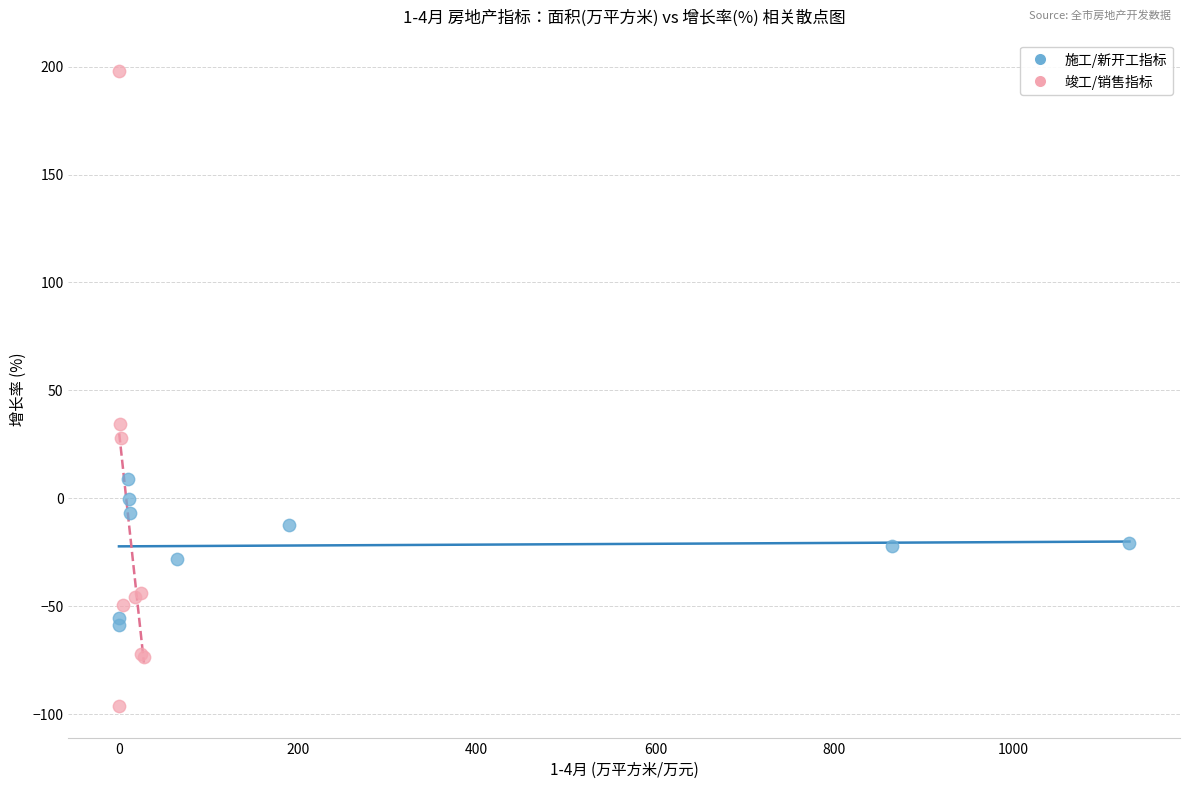

Which series contains the highest Y value?

竣工/销售指标